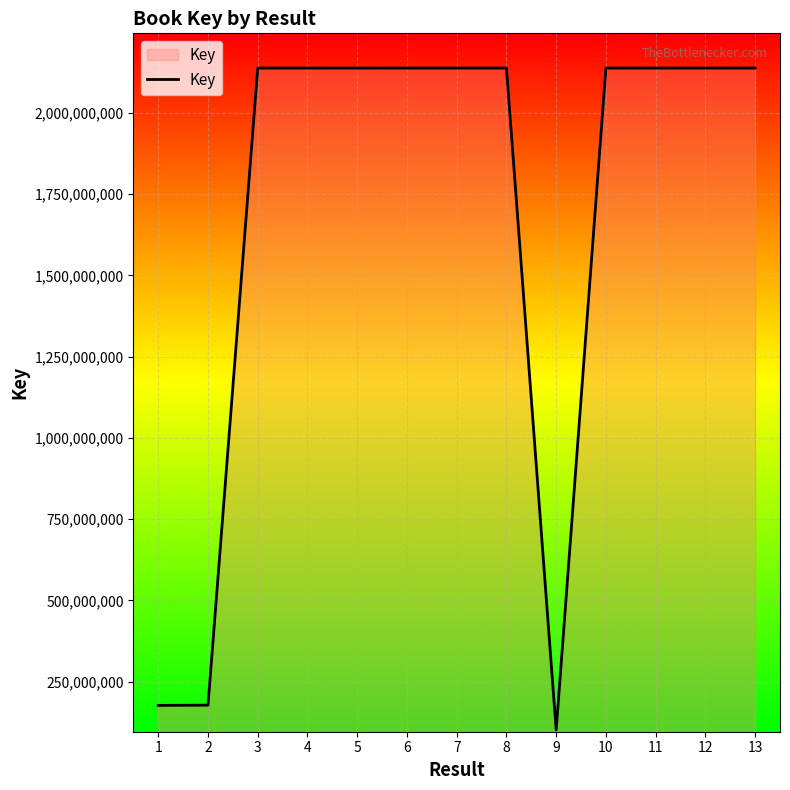

What is the smallest value displayed?

101144550